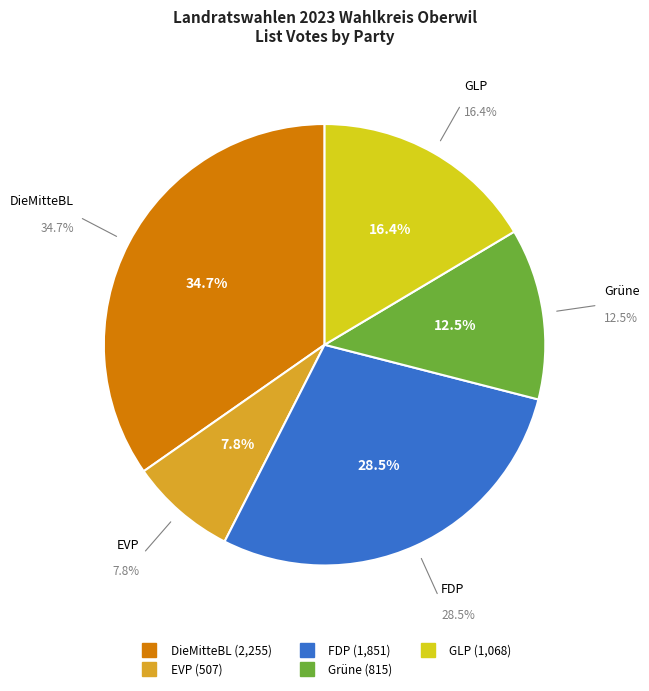

Rank the categories by value from highest to lowest.

Die Mitte Basel-Landschaft, FDP.Die Liberalen, Grünliberale Partei Basel-Landschaft, Grüne Baselland, Evangelische Volkspartei